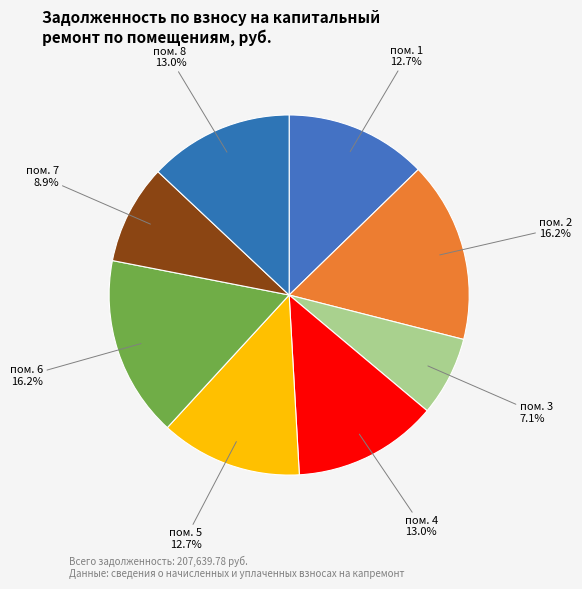

Which slice is the smallest?

3